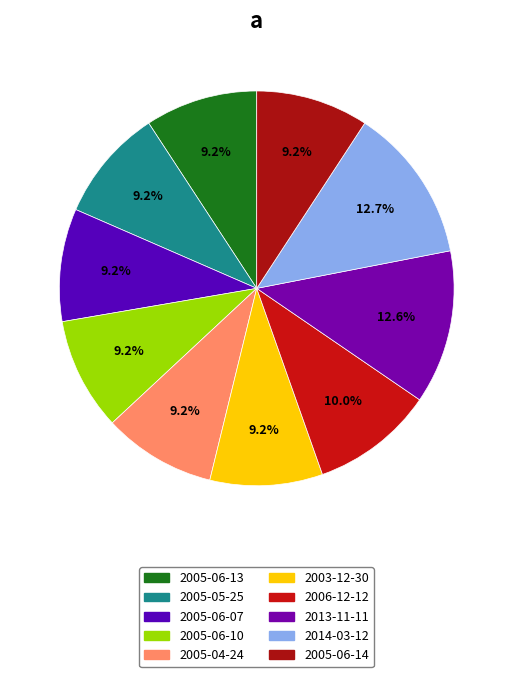

How many slices are in this pie chart?

10